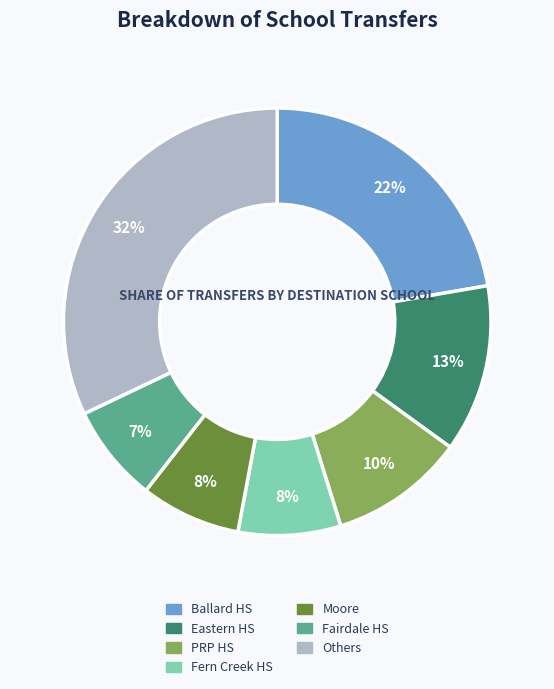

Is there any slice that represents more than half of the pie?

No